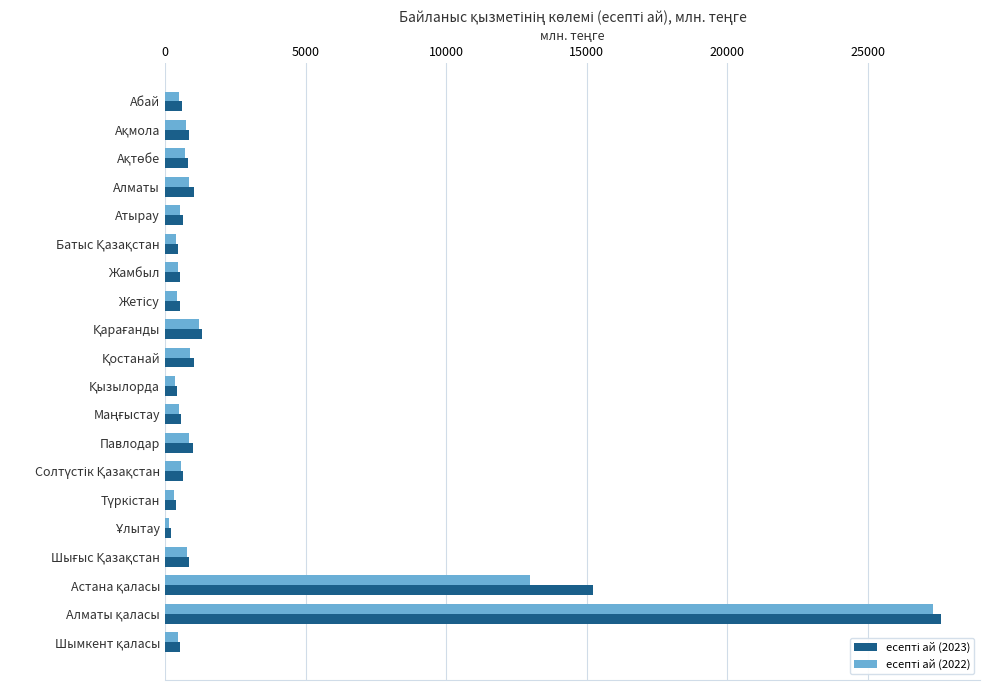

How many series are shown in this chart?

2